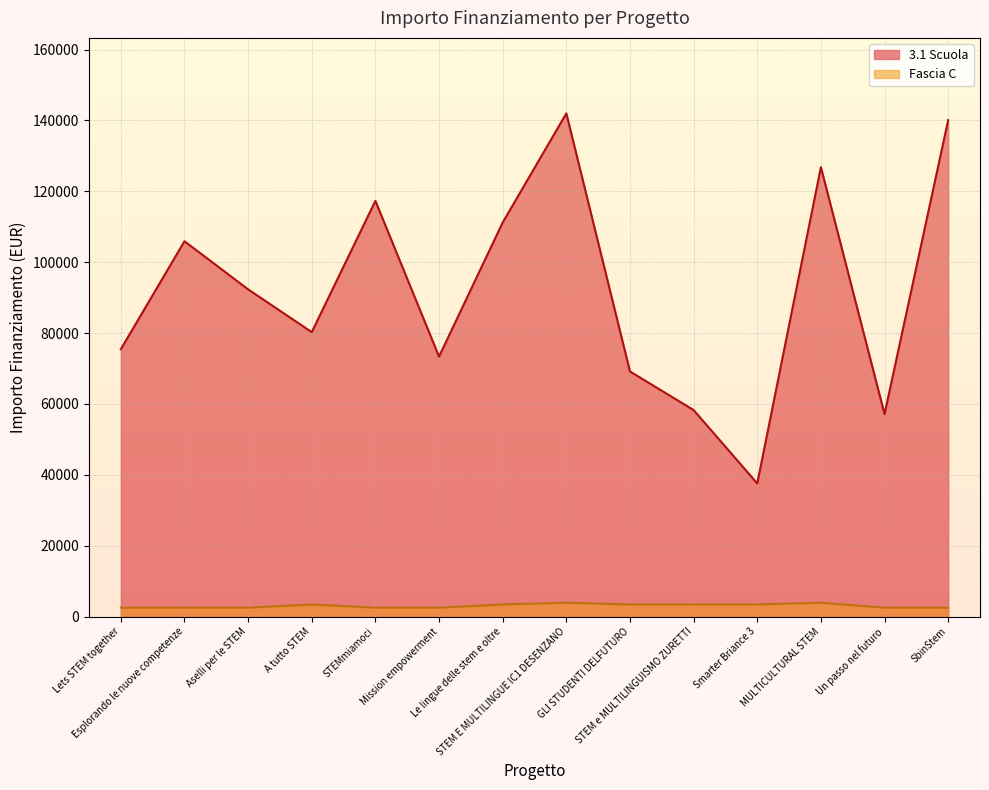

What is the sum of all Fascia C values?

42357.0